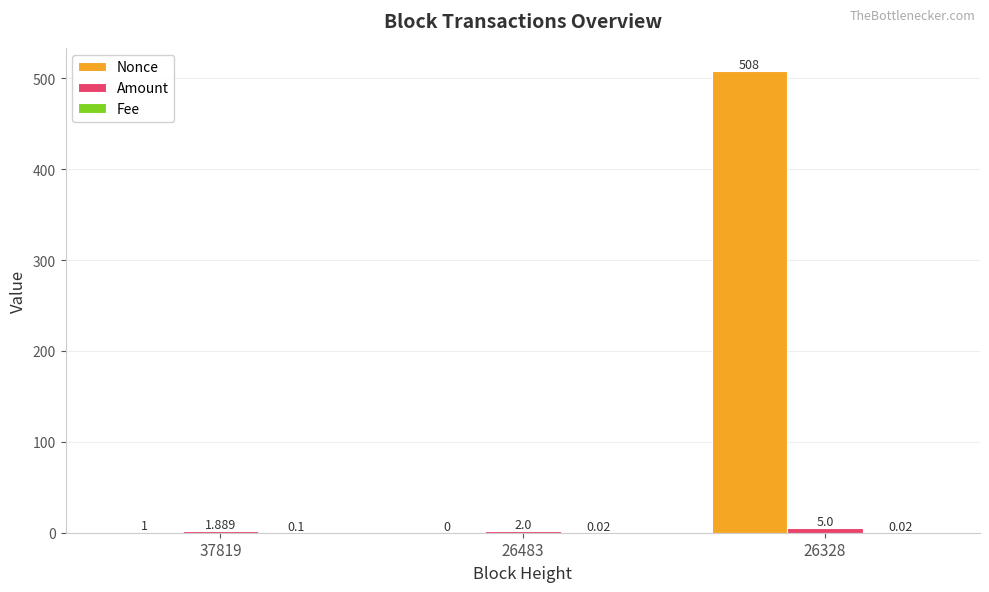

Between 26483 and 26328, which series saw the biggest shift?

Nonce